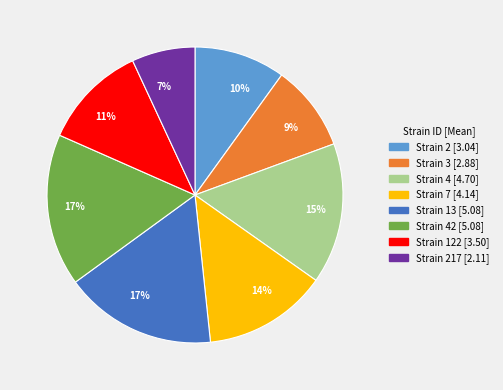

To the nearest percent, what is the difference between the largest and smallest slice percentages?

10%